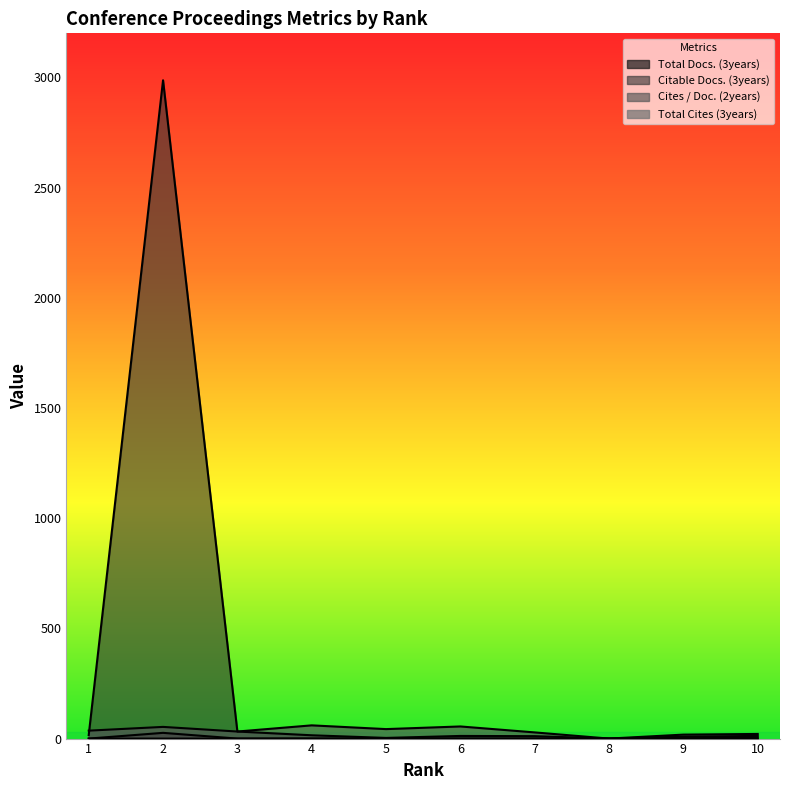

The value of Total Docs. (3years) at 2 is 26. True or false?

True